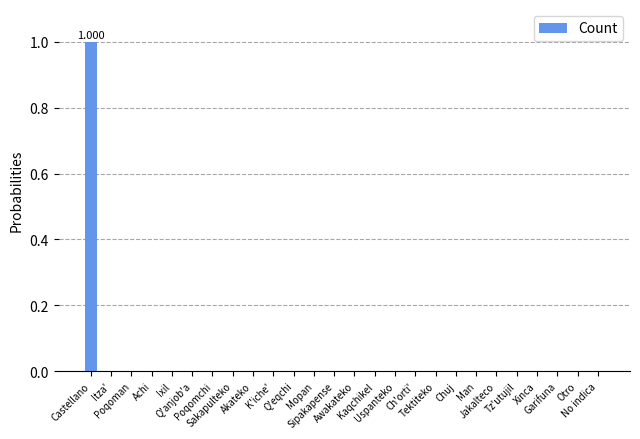

Reading right to left, transcribe all the data shown in this chart.

0	0	0	0	0	0	0	0	0	0	0	0	0	0	0	0	0	0	0	0	0	0	0	0	0	1